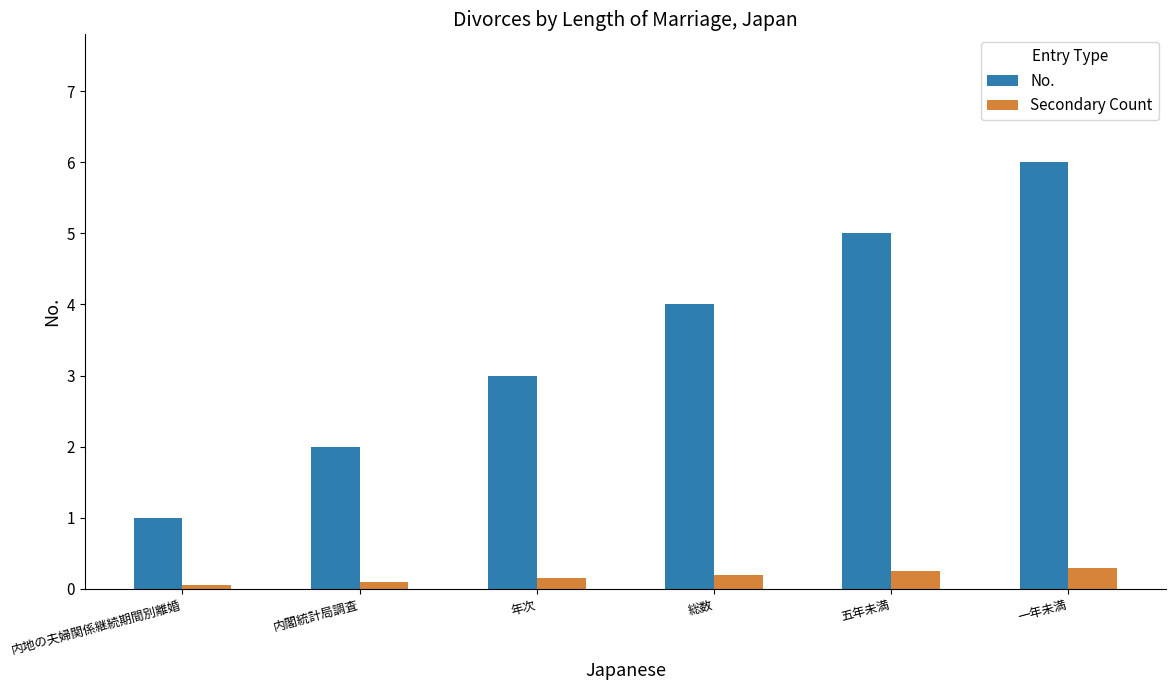

What is the value of the Secondary Count bar at the 4th from the left?

0.2